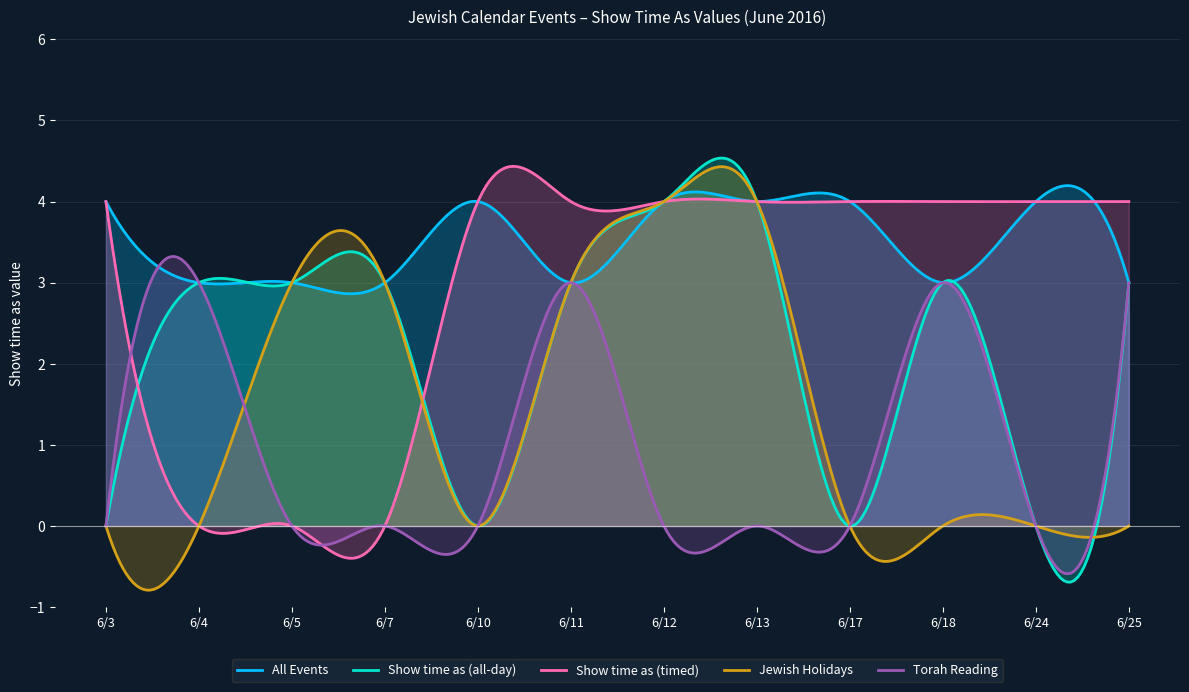

What is the sum of the All Events values at 6/5 and 6/10?

7